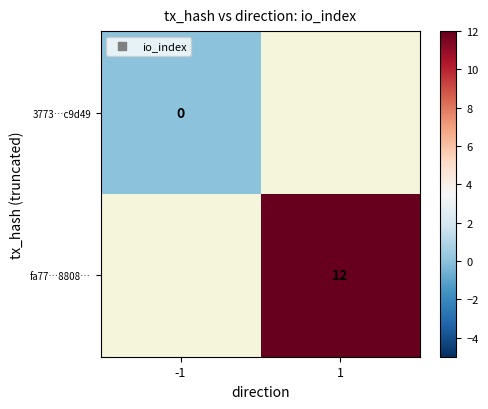

At how many categories does at least one series exceed 6?

1